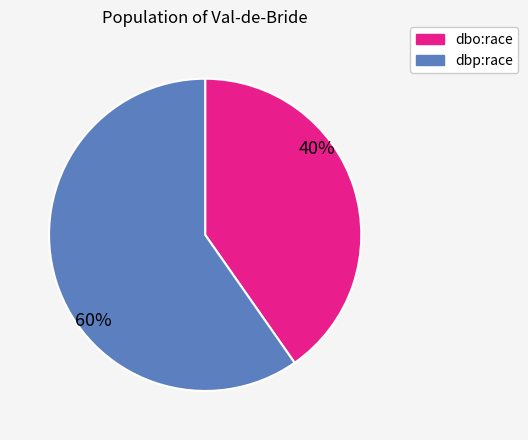

Does any single category account for the majority?

Yes